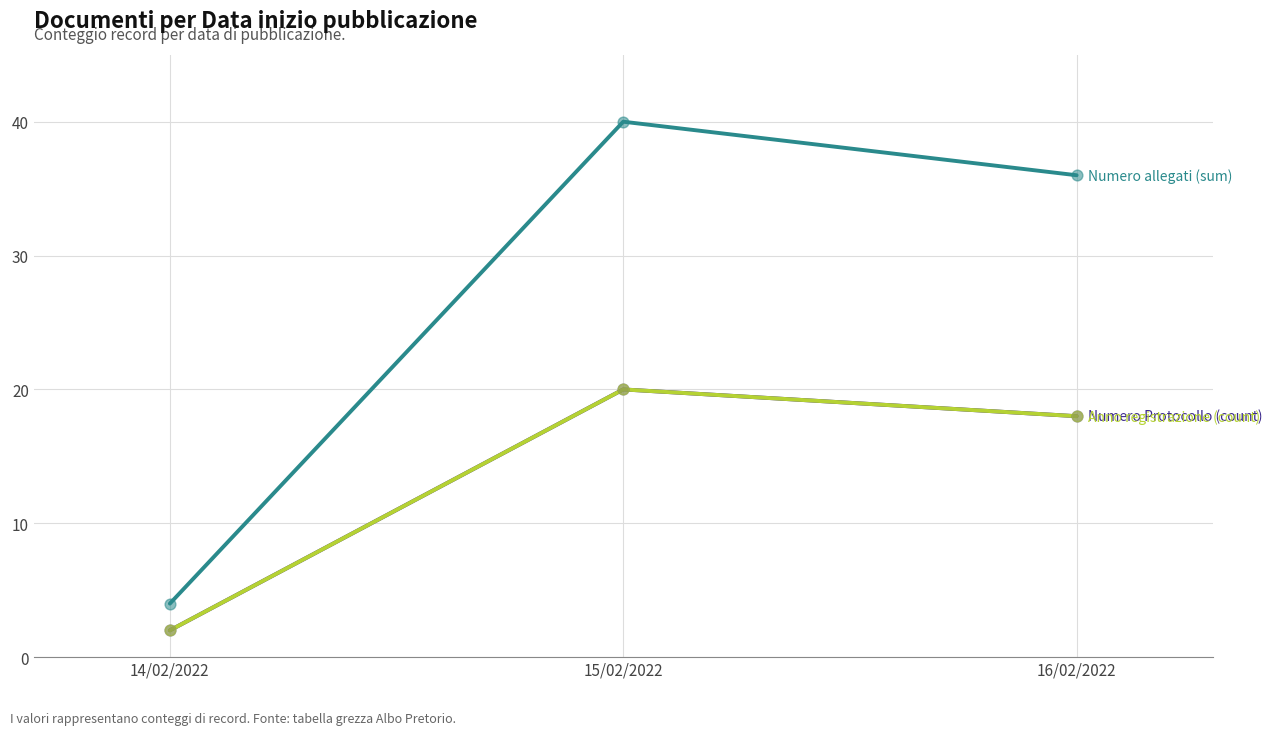

Does the chart have visible grid lines?

Yes